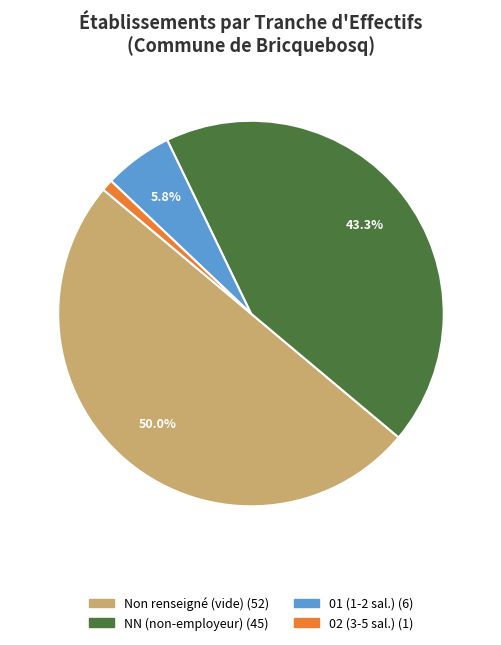

How many slices are in this pie chart?

4